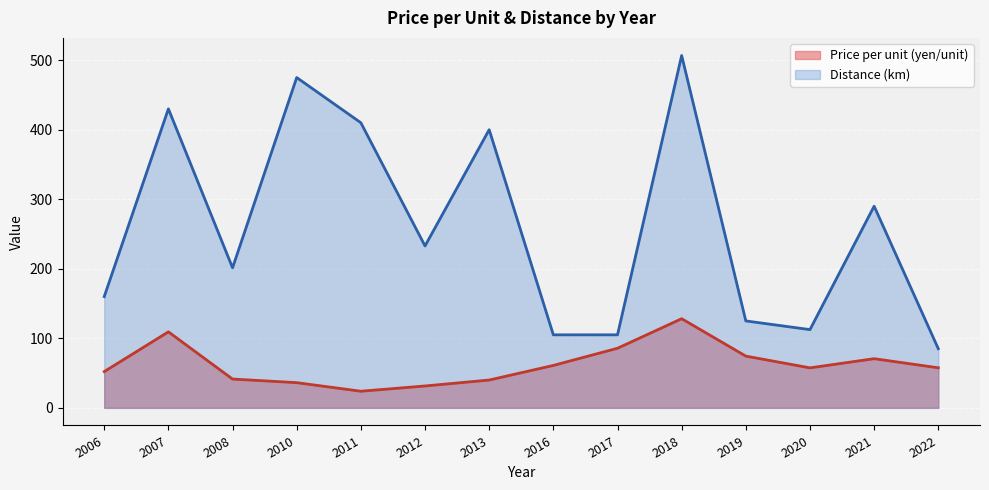

True or false: Distance (km) and Price per unit cross at least once.

False